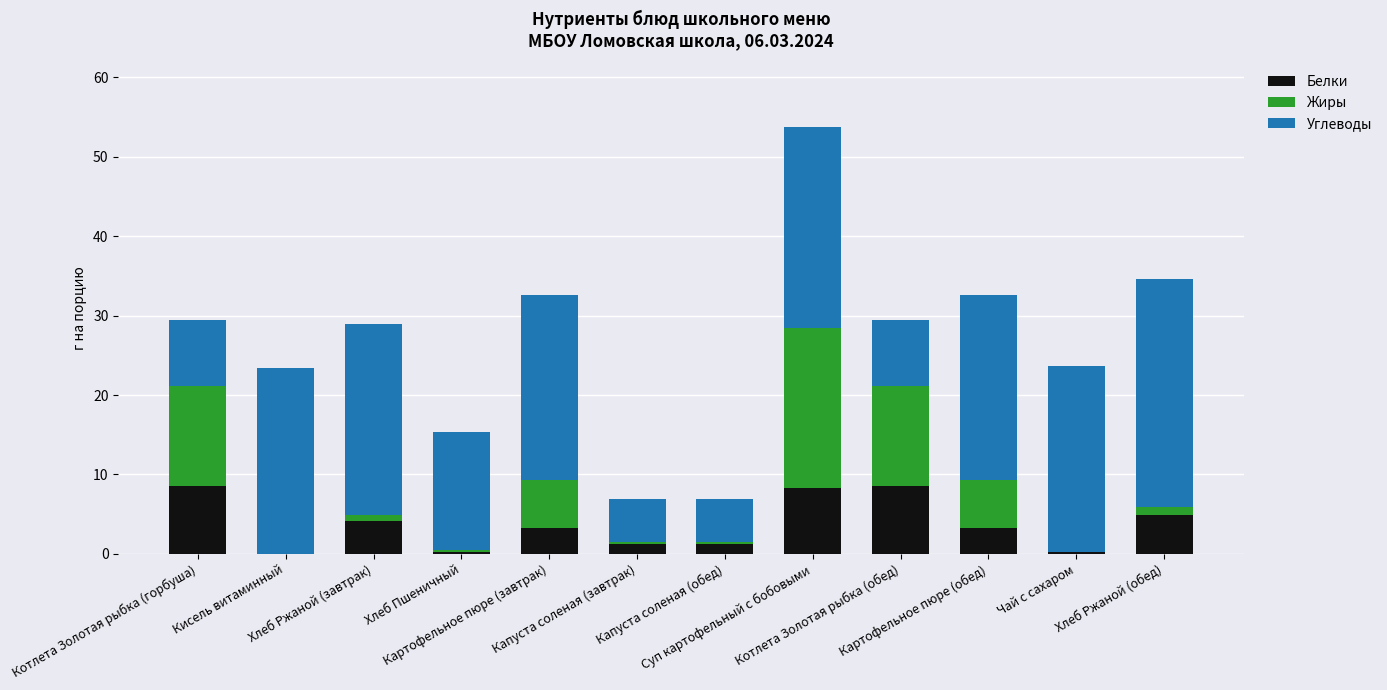

What is the sum of all Белки values?

44.0